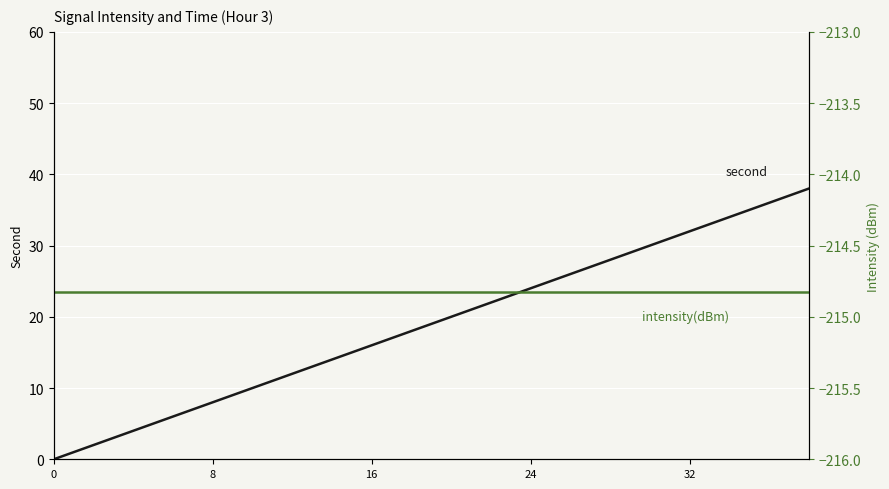

The value of intensity(dBm) at 0 is -77.2. True or false?

False